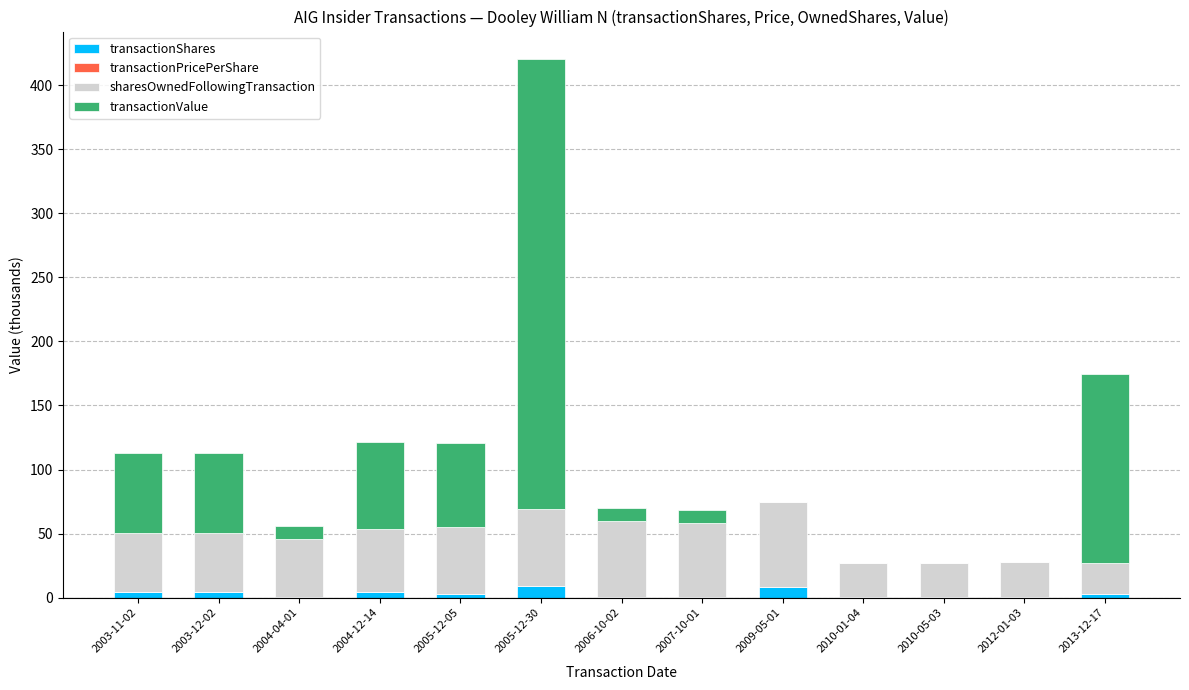

What is the maximum value for transactionShares?

9.4